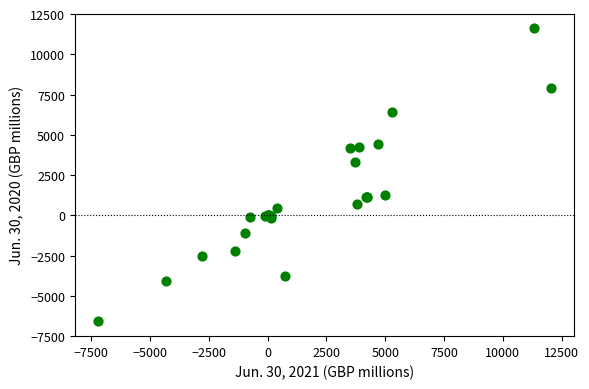

What Y value in the scatter plot is closest to 2514?

3309